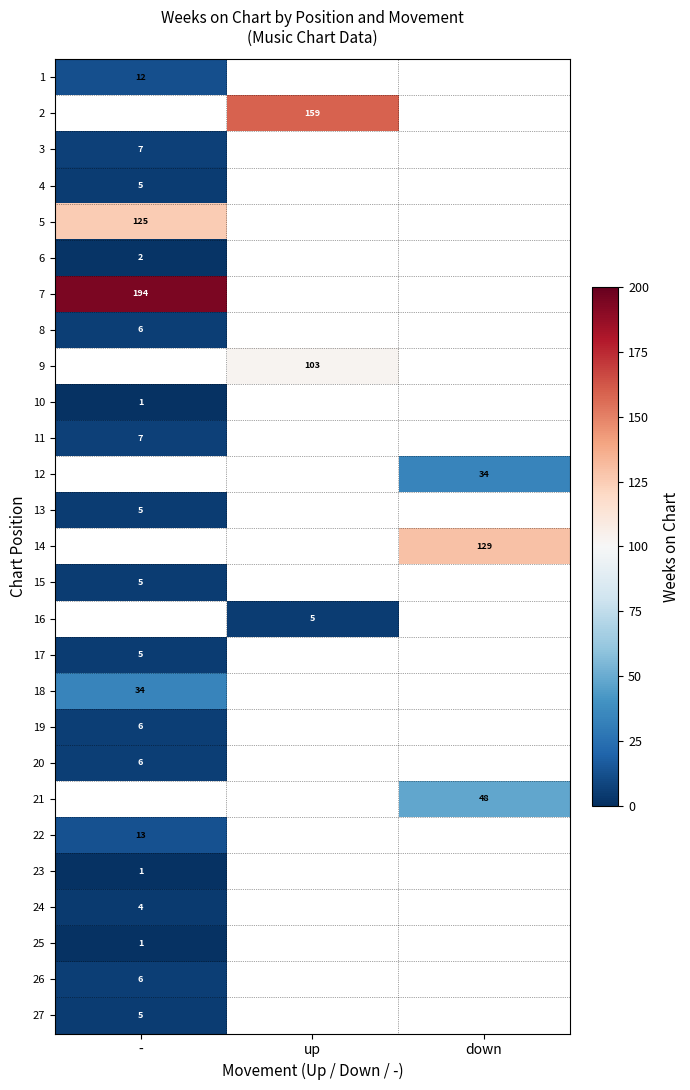

Is it true that 22 equals 13 at -?

True